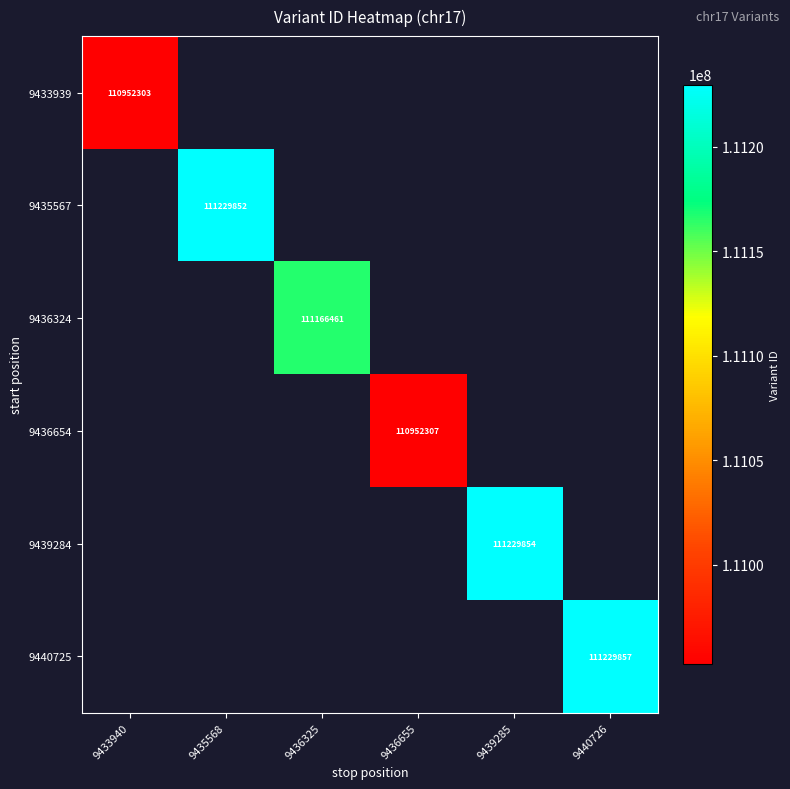

What is the minimum value for 9433939?

110952303.0